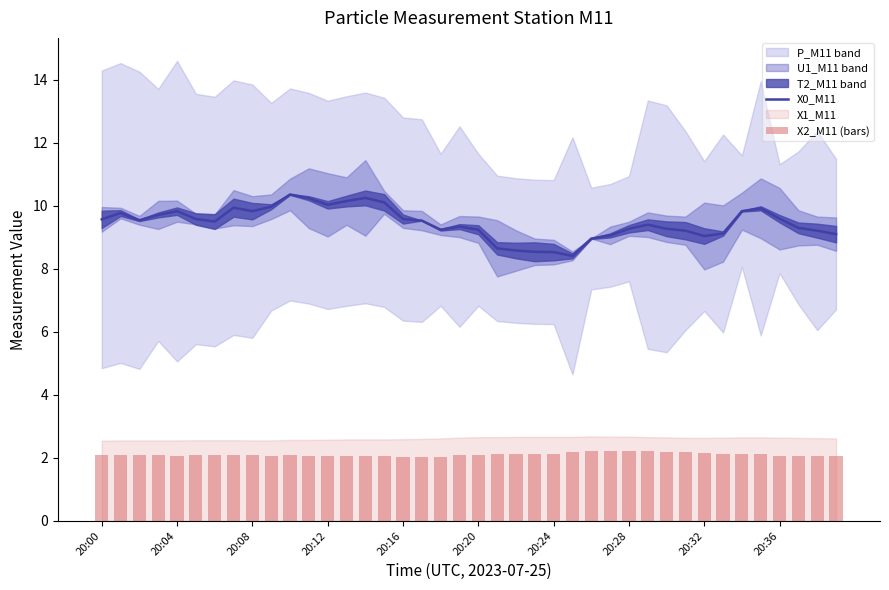

Reading left to right, list all the values displayed in this chart.

X0_M11: 9.6	9.8	9.5	9.7	9.8	9.6	9.5	9.9	9.8	10.0	10.4	10.2	10.0	10.2	10.2	10.1	9.6	9.5	9.2	9.3	9.2	8.7	8.6	8.5	8.5	8.4	9.0	9.1	9.3	9.4	9.3	9.2	9.0	9.1	9.8	9.9	9.6	9.3	9.2	9.1
X2_M11 (bars): 2.1	2.1	2.1	2.1	2.1	2.1	2.1	2.1	2.1	2.1	2.1	2.1	2.1	2.1	2.0	2.1	2.0	2.0	2.0	2.1	2.1	2.1	2.1	2.1	2.1	2.2	2.2	2.2	2.2	2.2	2.2	2.2	2.1	2.1	2.1	2.1	2.1	2.1	2.1	2.0